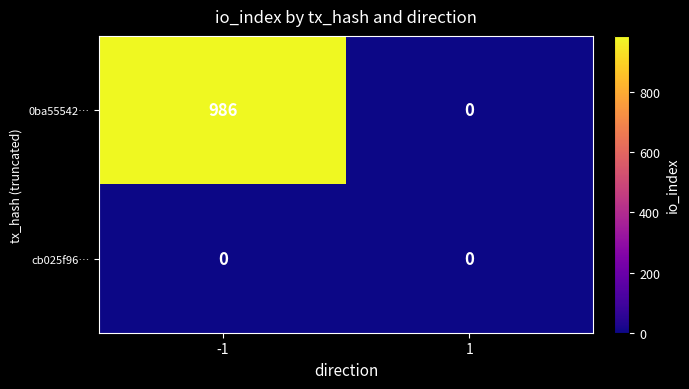

Which series has the largest range (max minus min)?

0ba55542…